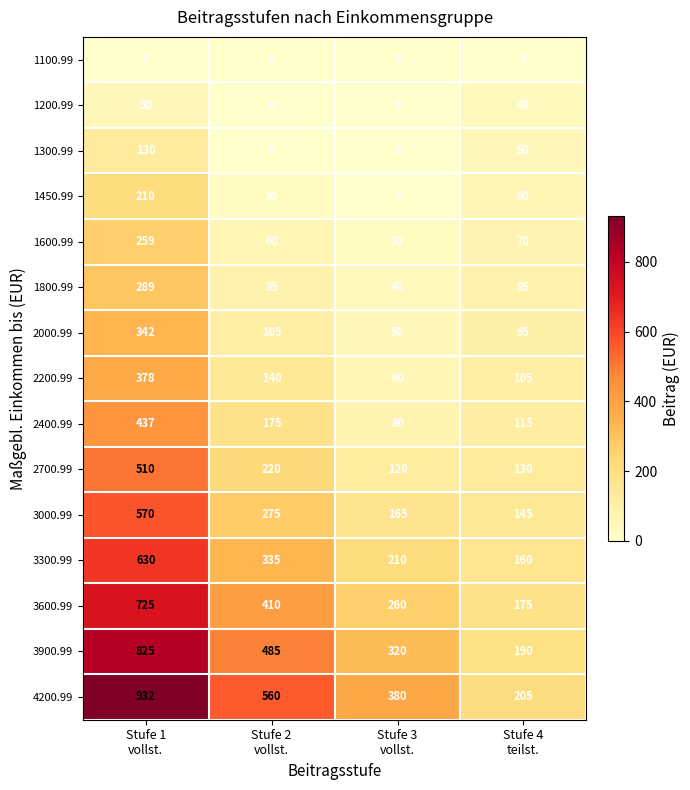

What is the average value of the 3000.99 series?

289